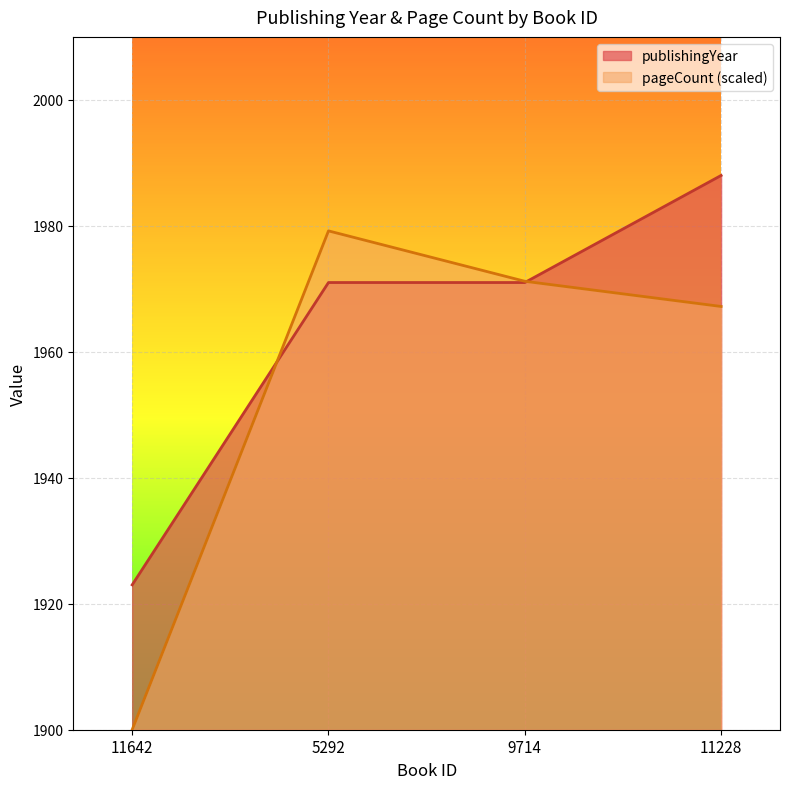

What is the difference between the highest and lowest values at 5292?

8.2